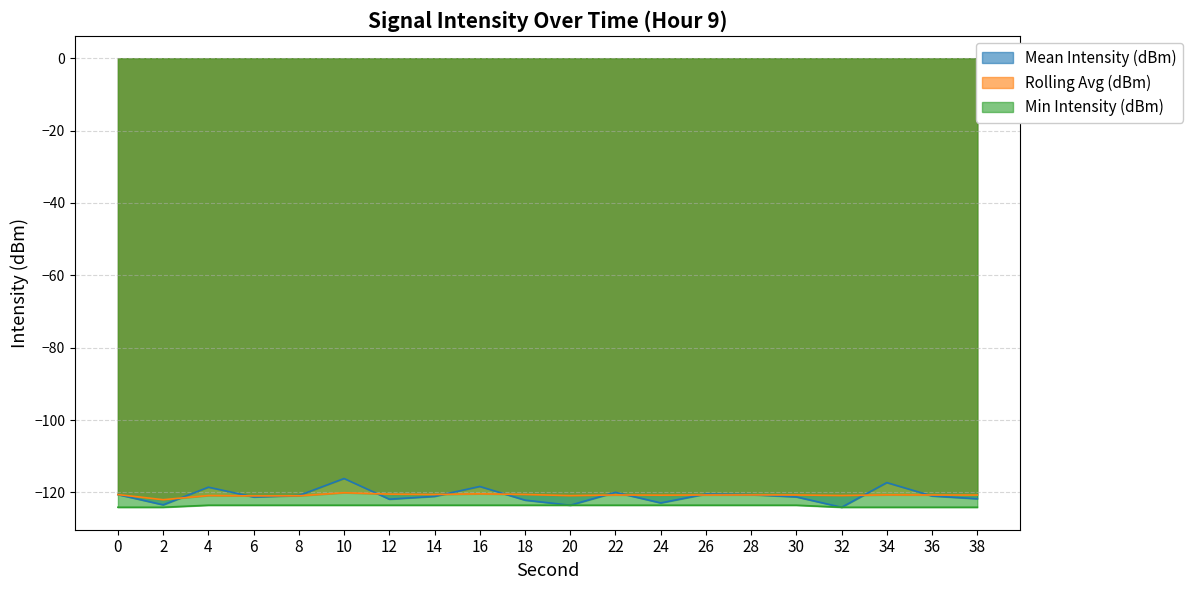

Read the Min Intensity (dBm) value at 6.

-123.5